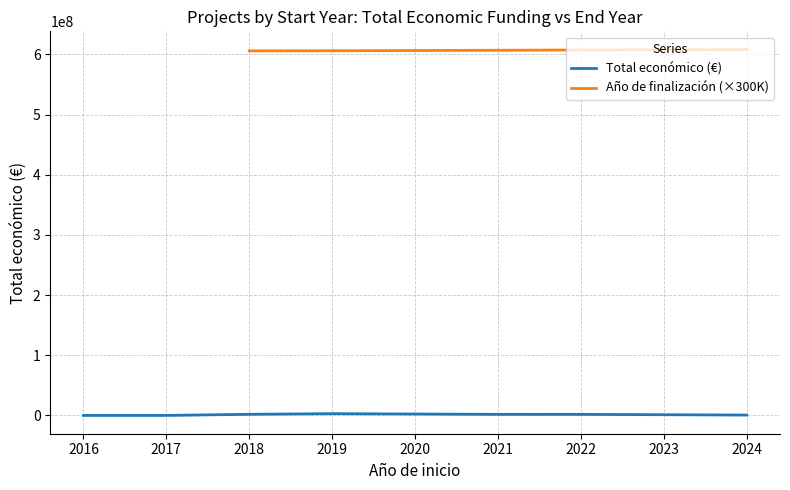

How many interior local valleys does the Total económico (€) series have?

1